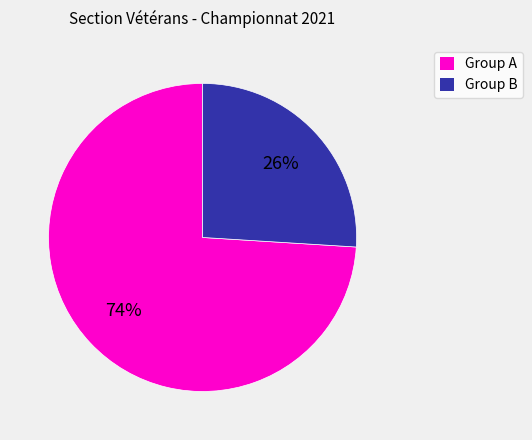

To the nearest percent, what is the difference between the largest and smallest slice percentages?

48%